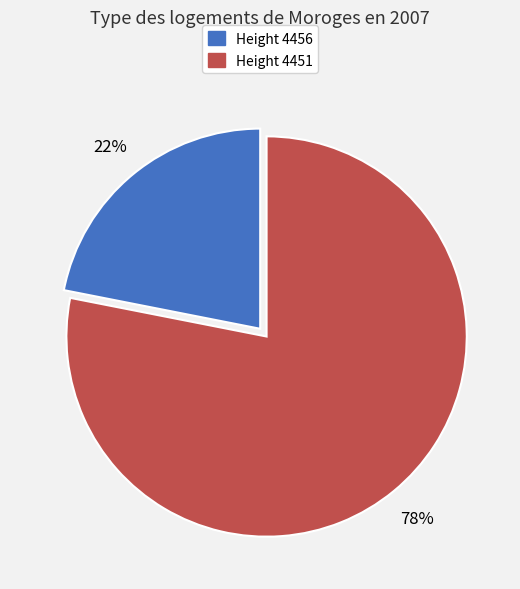

Which has a higher value, Height 4451 or Height 4456?

Height 4451